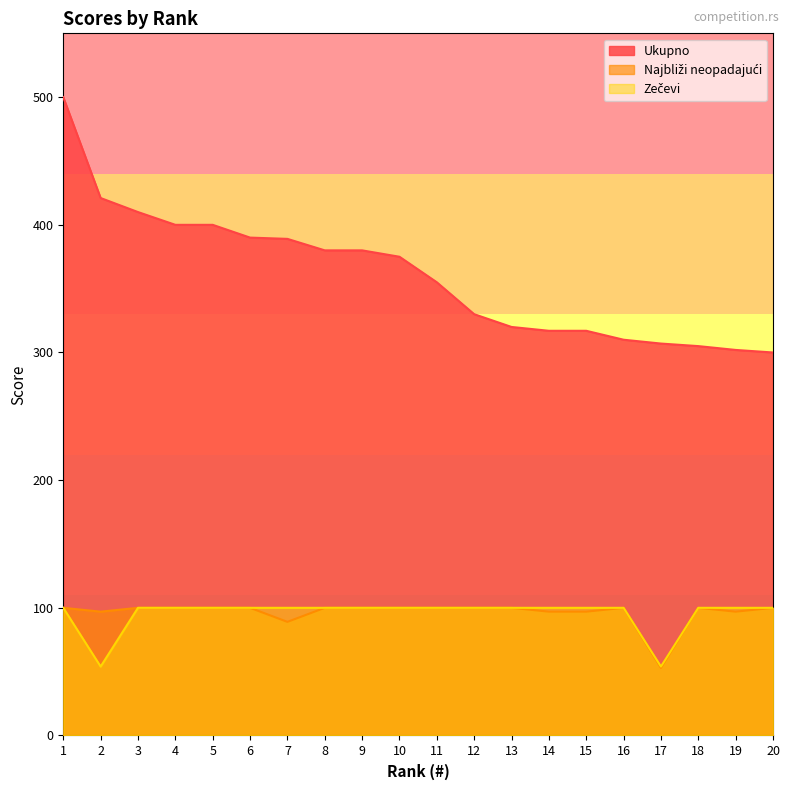

At which category does the chart reach its peak across all series?

1